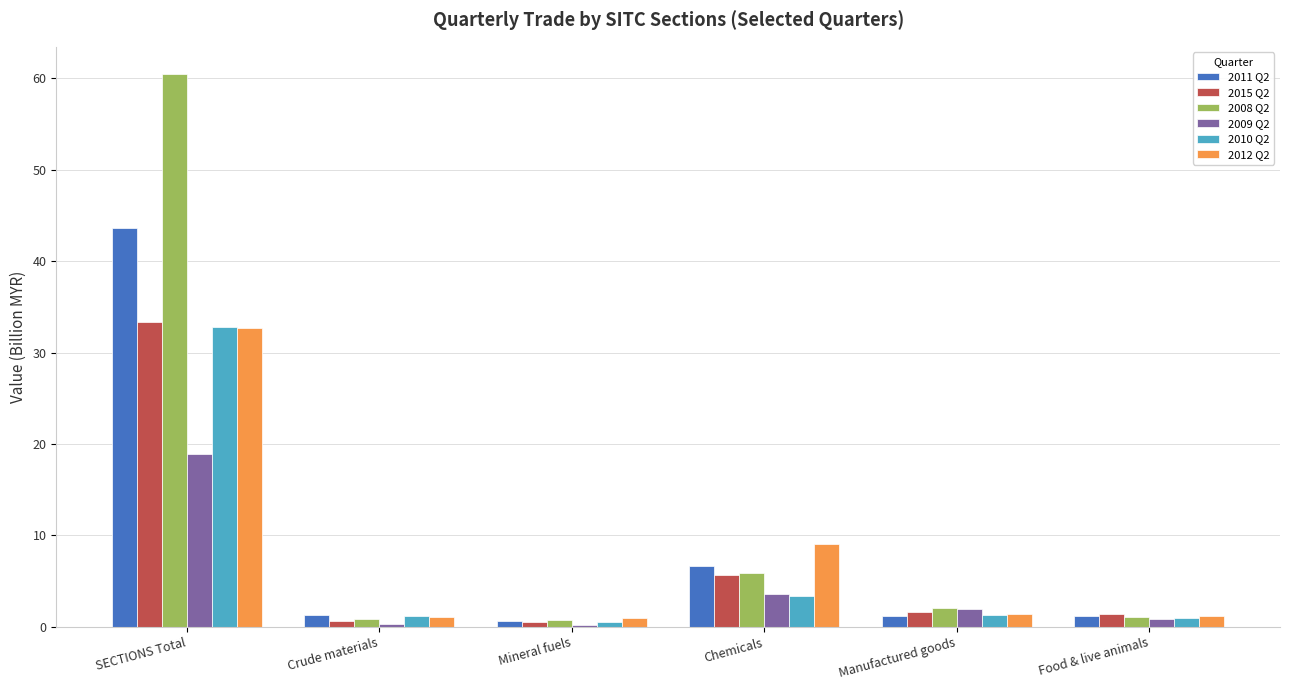

Are the bars horizontal?

No